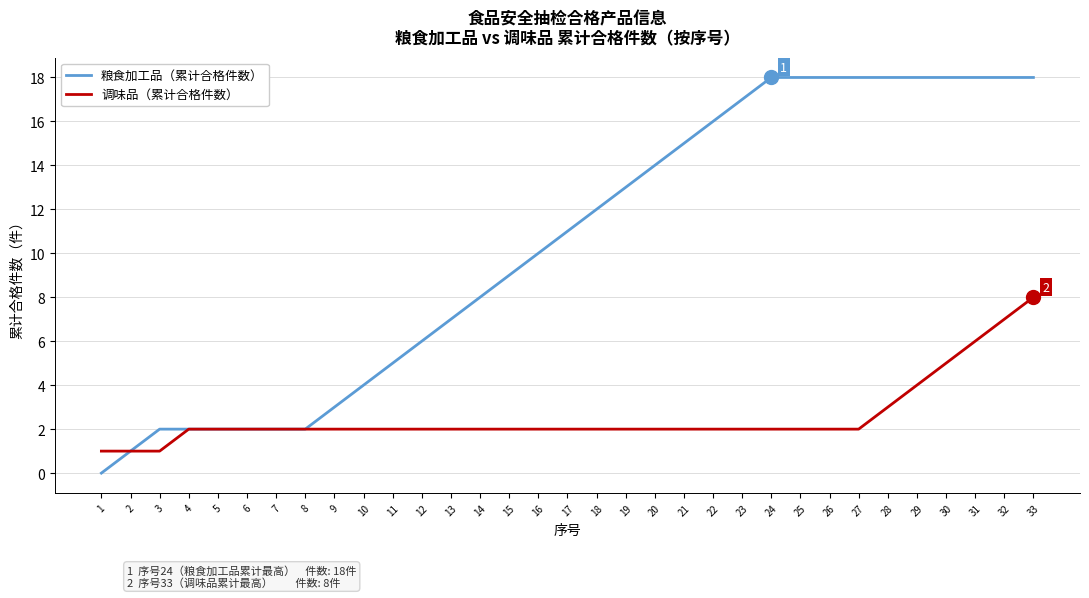

Between 10 and 29, which series saw the biggest shift?

粮食加工品（累计合格件数）